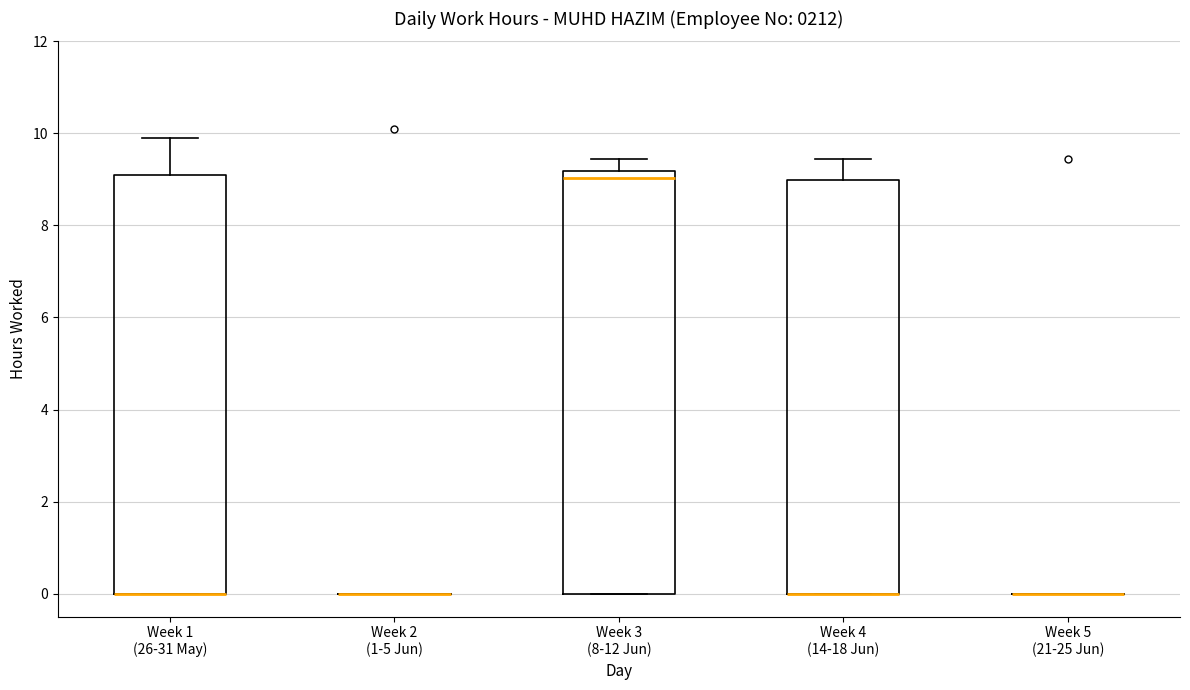

Reading left to right, transcribe this box plot: for each box, give where its median line is, the range the box spans, and where its two whiskers end, as read against the y-axis. The values are not printed on the chart, so give them approximately, as read against the axis.

Week 1 (26-31 May): median 0.0 (drawn on the box's lower edge), box 0.0 to 9.2, whiskers 0.0 to 10.0
Week 2 (1-5 Jun): box collapsed to a line at 0.0, whiskers 0.0 to 0.0
Week 3 (8-12 Jun): median 9.0, box 0.0 to 9.2, whiskers 0.0 to 9.4
Week 4 (14-18 Jun): median 0.0 (drawn on the box's lower edge), box 0.0 to 9.0, whiskers 0.0 to 9.4
Week 5 (21-25 Jun): box collapsed to a line at 0.0, whiskers 0.0 to 0.0